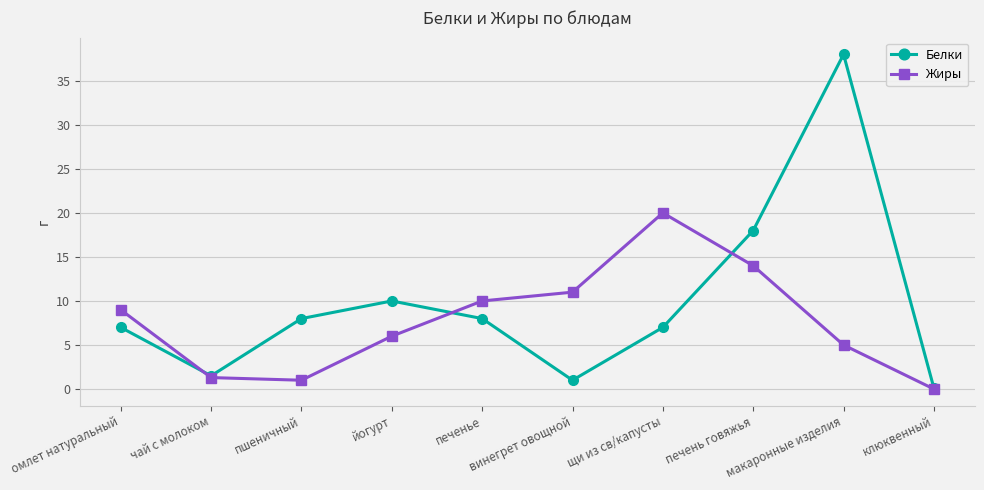

True or false: Жиры has a value of 19.5 at винегрет овощной.

False